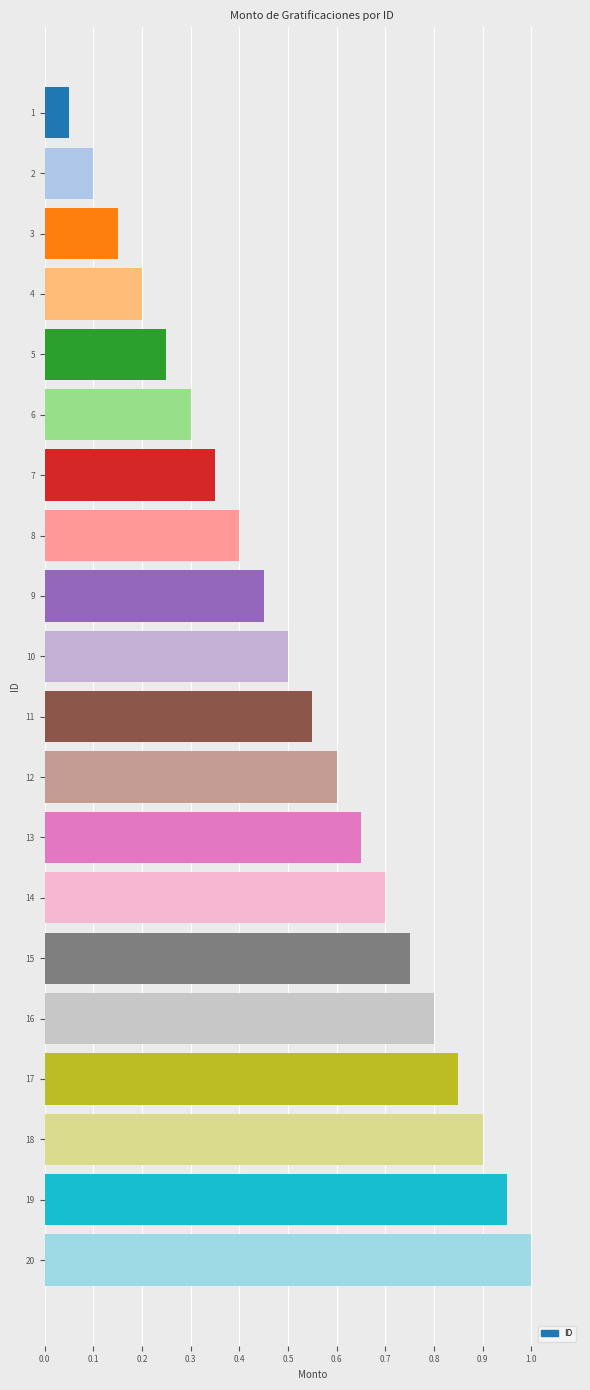

Which label corresponds to the largest value in the chart?

20